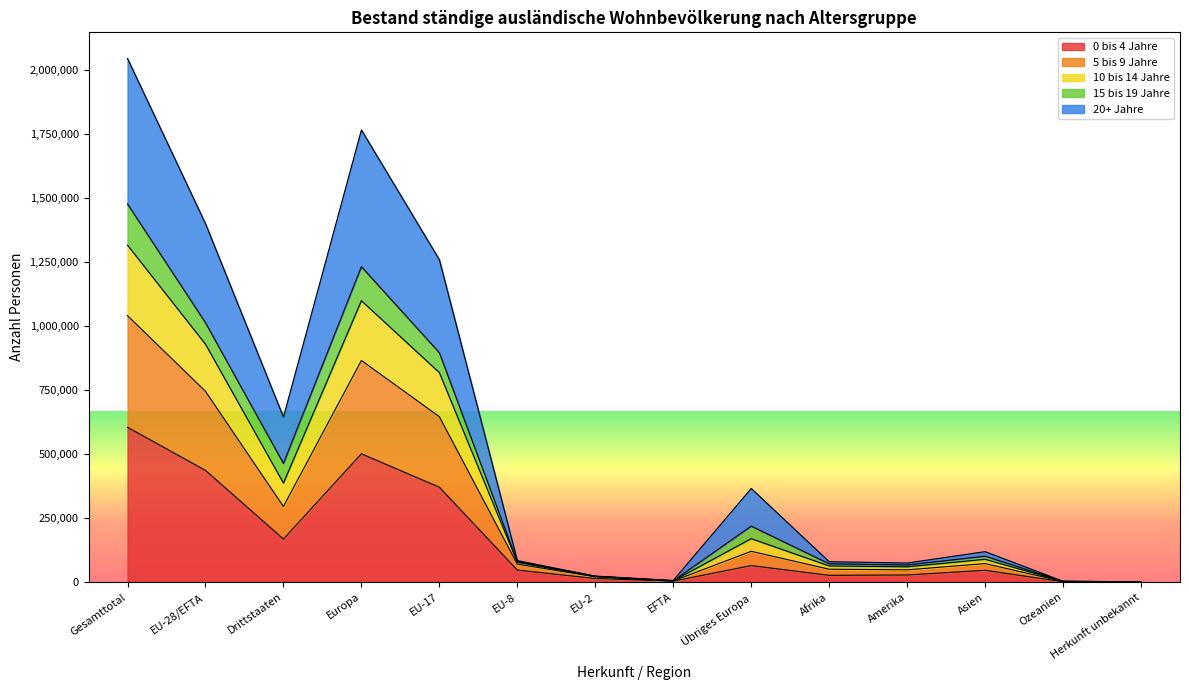

Does the chart have visible grid lines?

No